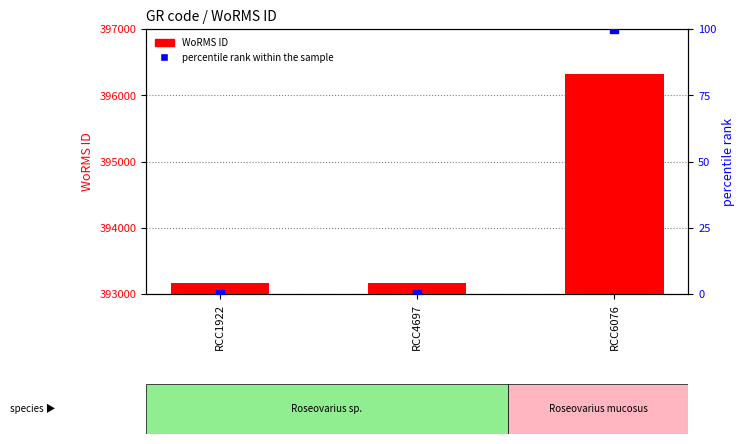

What is the total value across all series at RCC1922?

393159.0